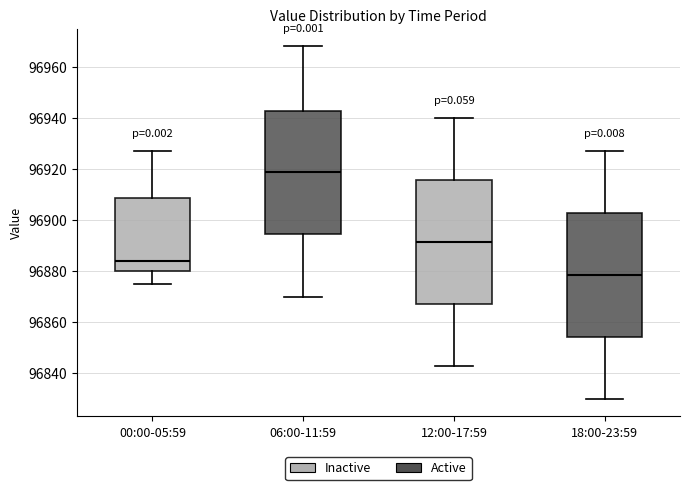

Reading left to right, read every box against the y-axis: the position of its median line, the range the box covers, and the ends of its whiskers. The values are not printed on the chart, so give them approximately, as read against the axis.

00:00-05:59: median 96884, box 96880 to 96908, whiskers 96876 to 96928
06:00-11:59: median 96920, box 96894 to 96942, whiskers 96870 to 96968
12:00-17:59: median 96892, box 96868 to 96916, whiskers 96844 to 96940
18:00-23:59: median 96878, box 96854 to 96902, whiskers 96830 to 96928